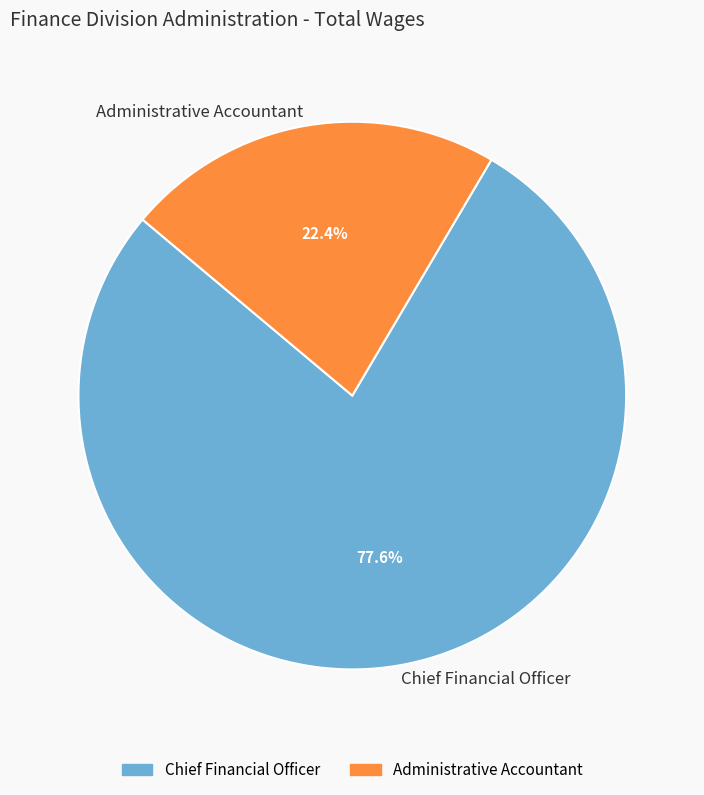

To the nearest percent, what is the average slice percentage?

50%